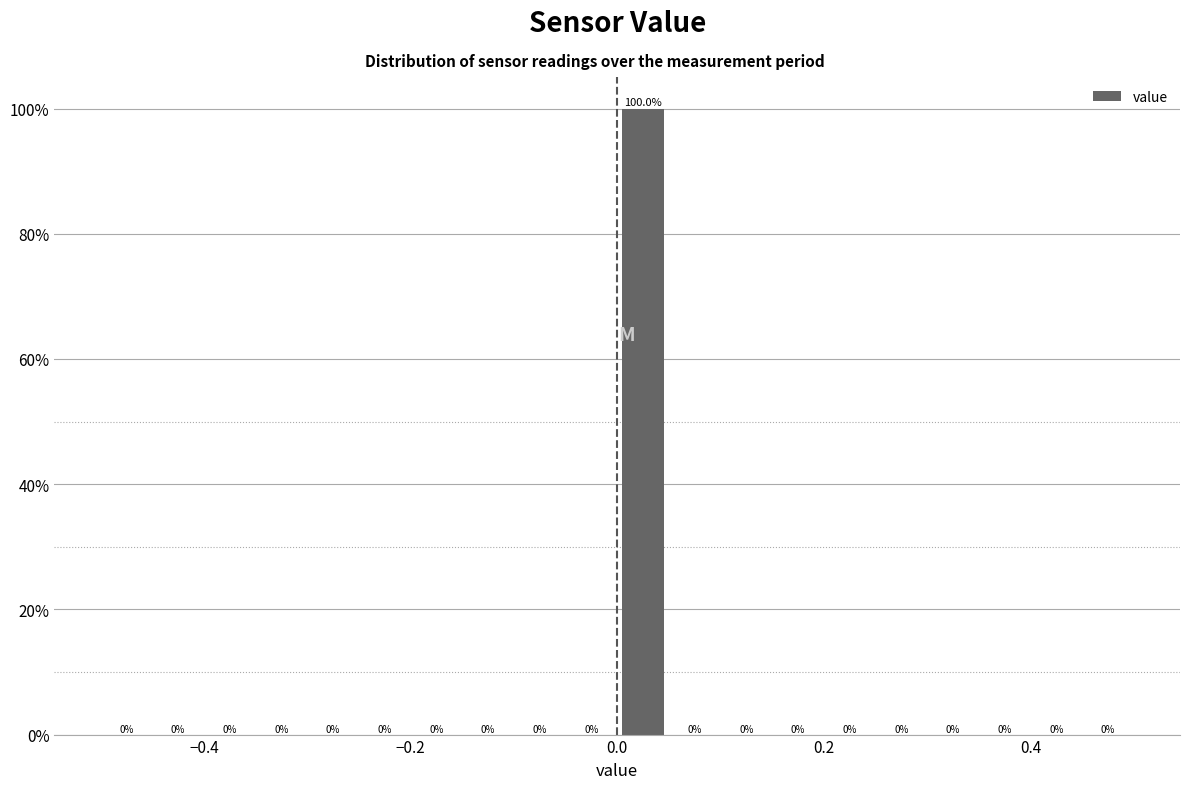

Read against the x-axis, roughly where is the centre of the tallest bar?

0.02